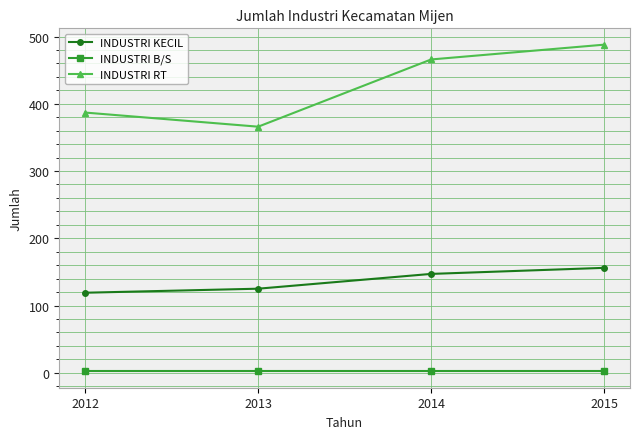

Is it true that INDUSTRI KECIL equals 225 at 2015?

False